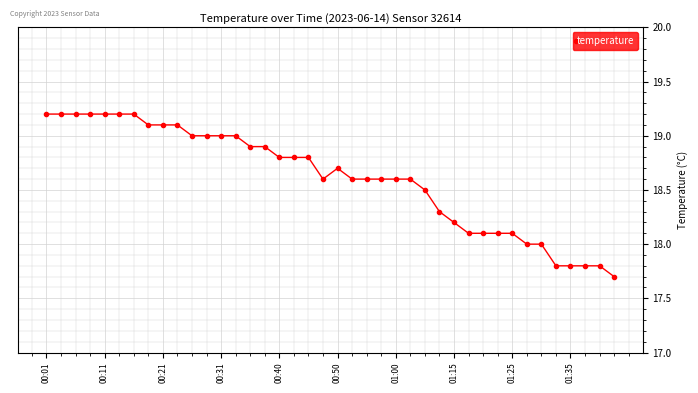

True or false: the data has more than 0 interior local peaks.

True